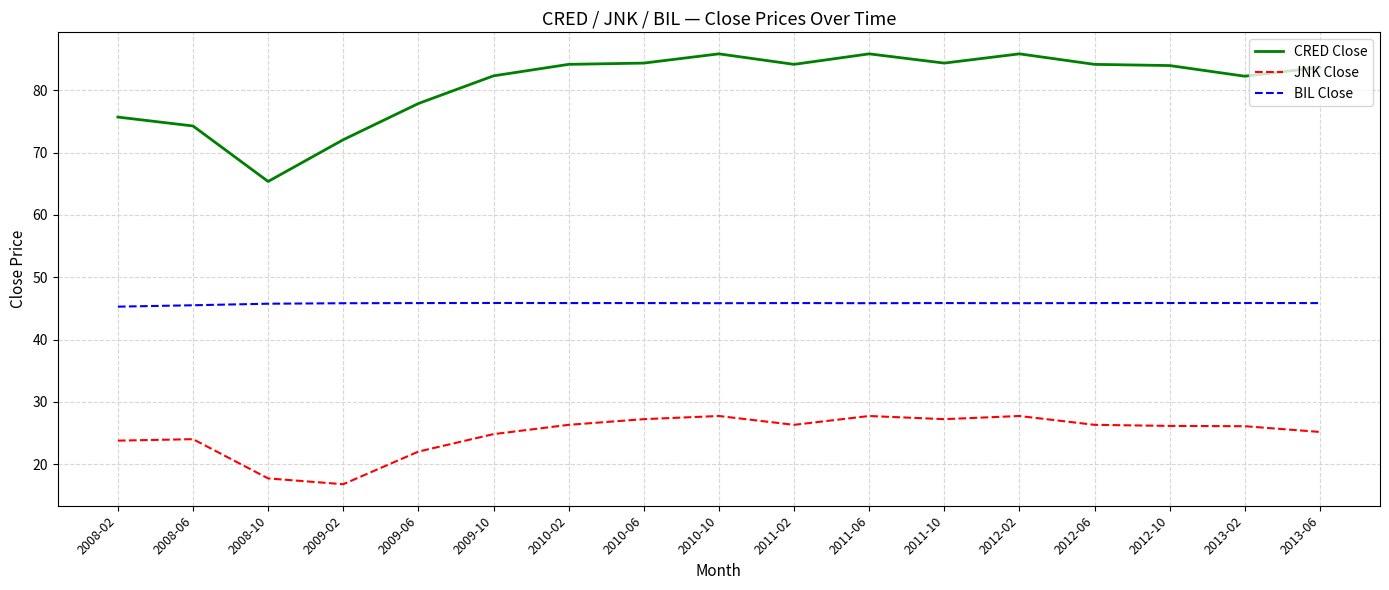

What is the maximum value shown in the chart?

85.9